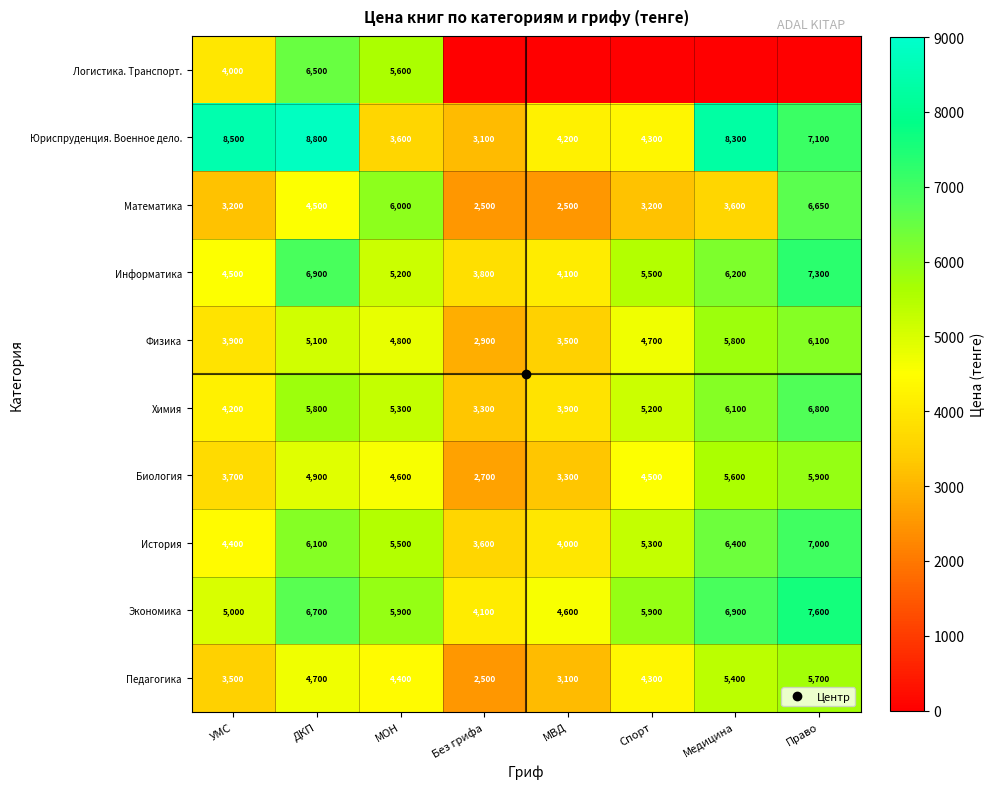

At which category does the chart reach its minimum across all series?

Без грифа